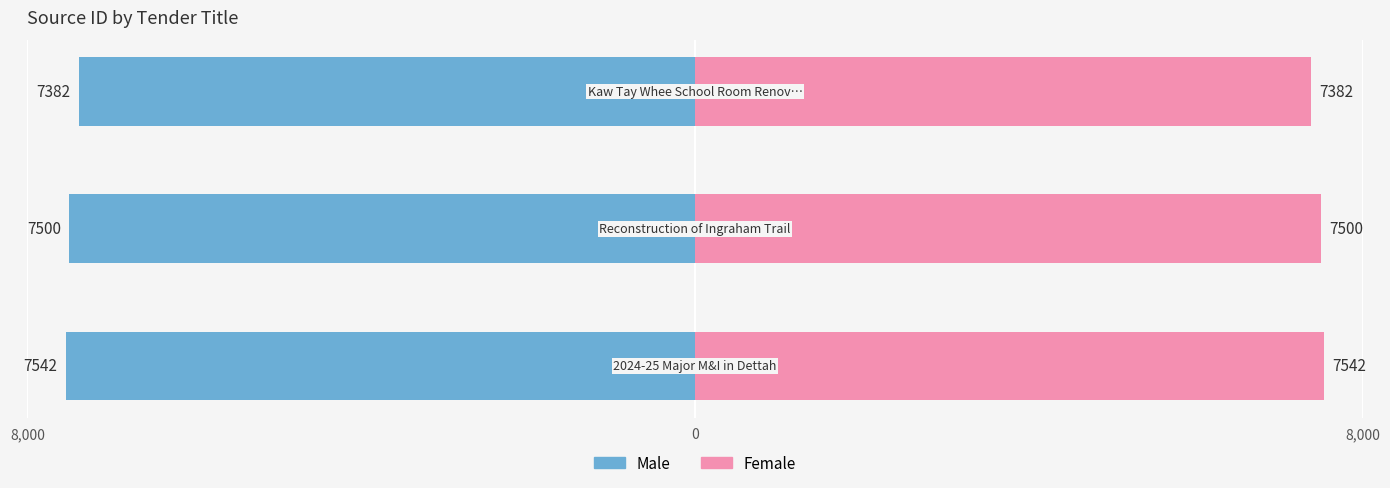

Reading left to right, list all the values displayed in this chart.

Male: 8,000=-7542	0=-7500	8,000=-7382
Female: 8,000=7542	0=7500	8,000=7382